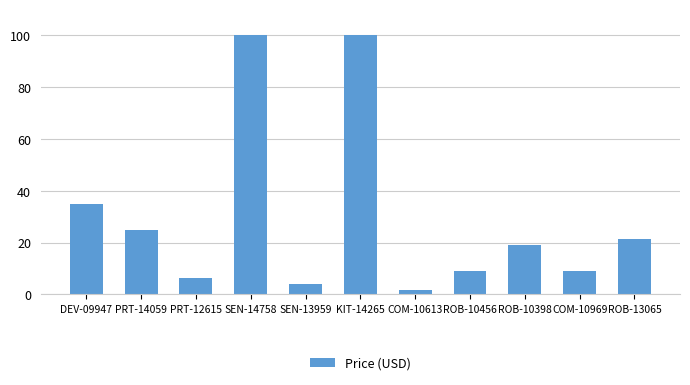

Does the chart contain any negative values?

No